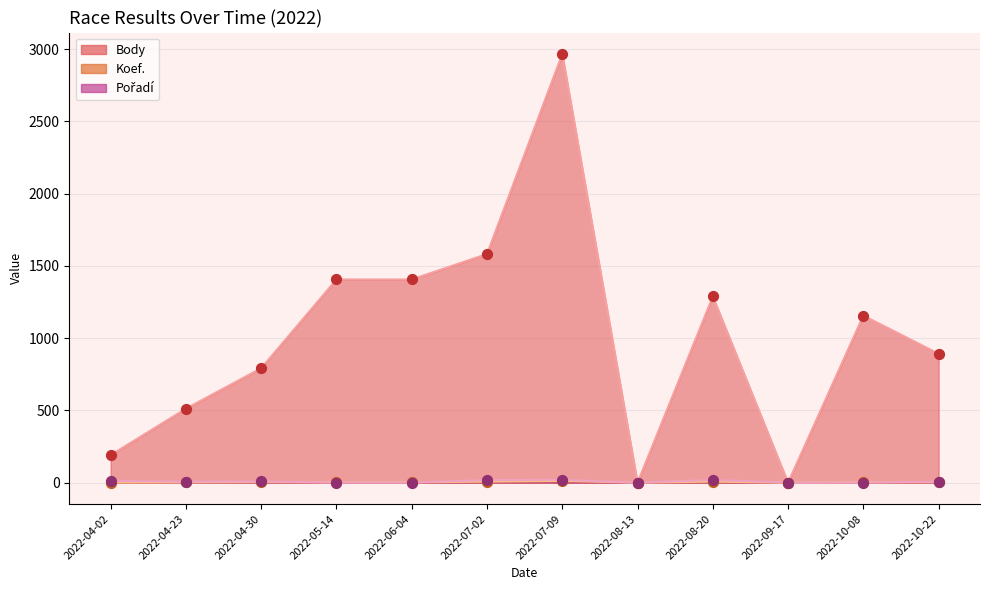

Which series has the largest total across all categories?

Body